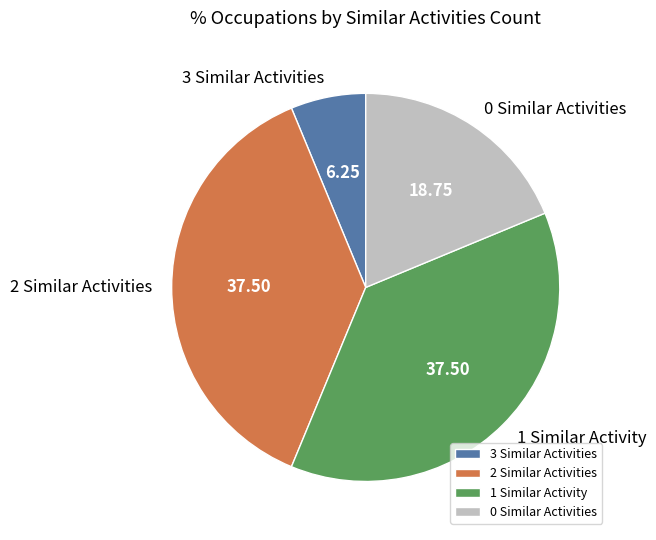

Which has a higher value, 0 Similar Activities or 2 Similar Activities?

2 Similar Activities